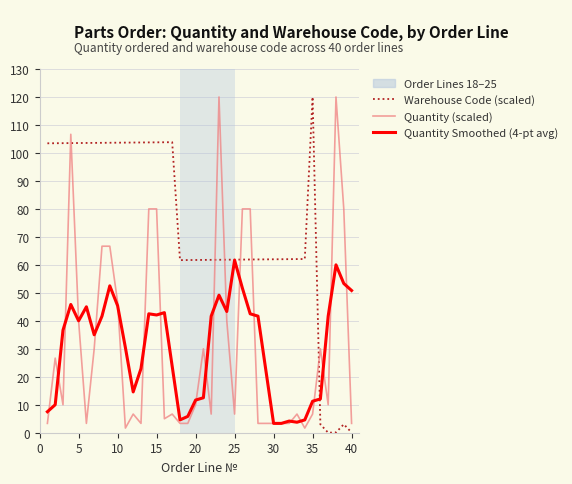

What is the minimum value for Quantity (scaled)?

1.7